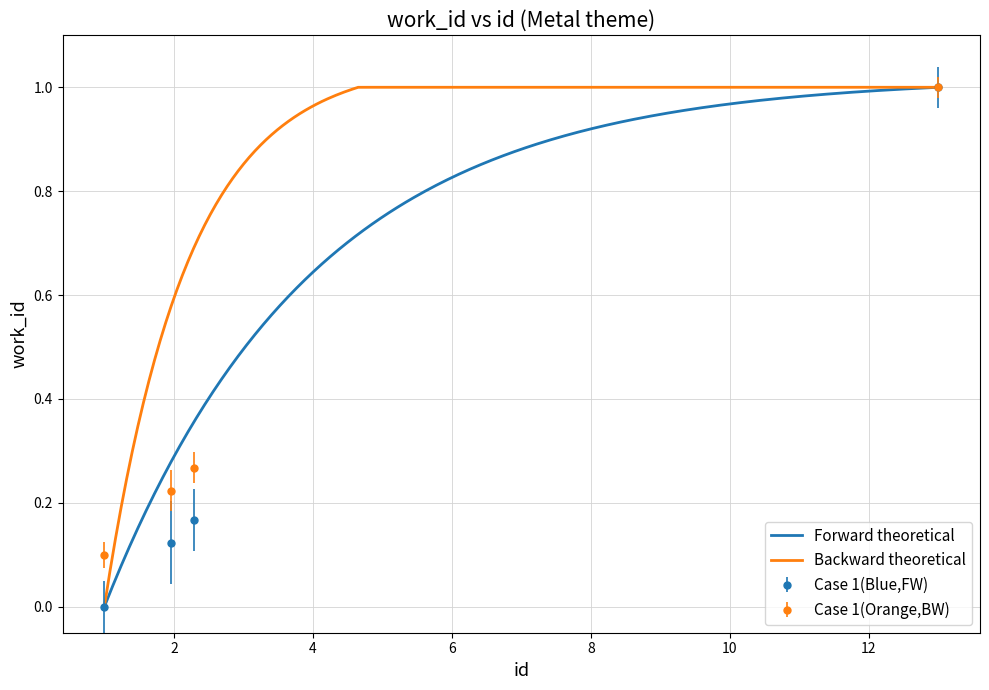

What is the maximum value for Case 1(Orange,BW)?

1.0